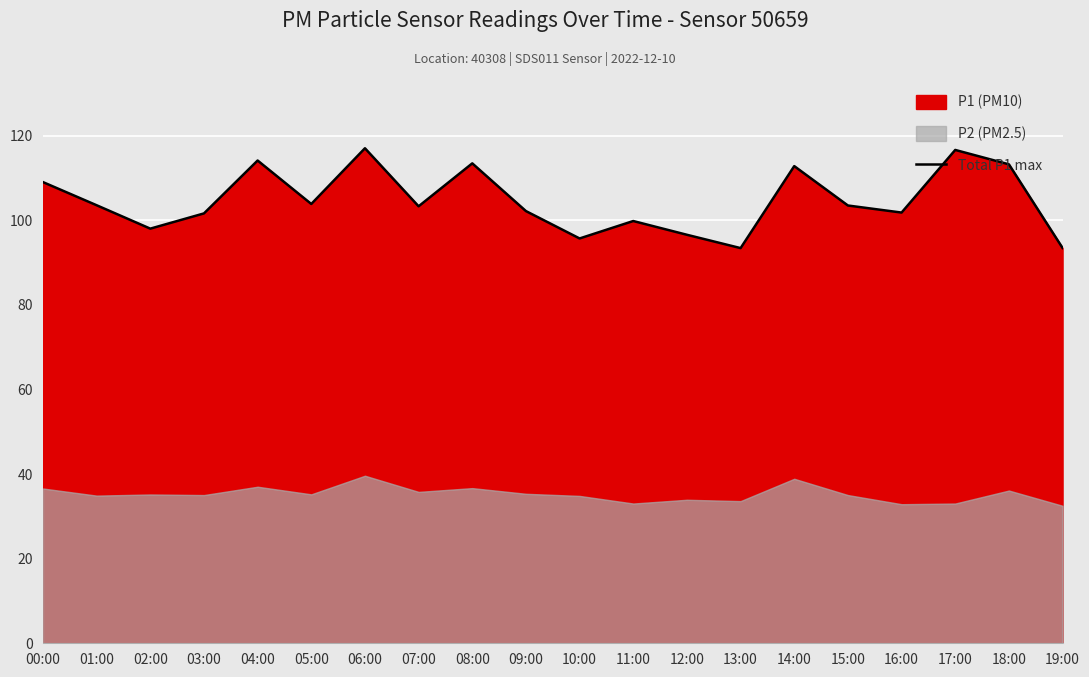

At which category does the data reach its first local peak?

04:00